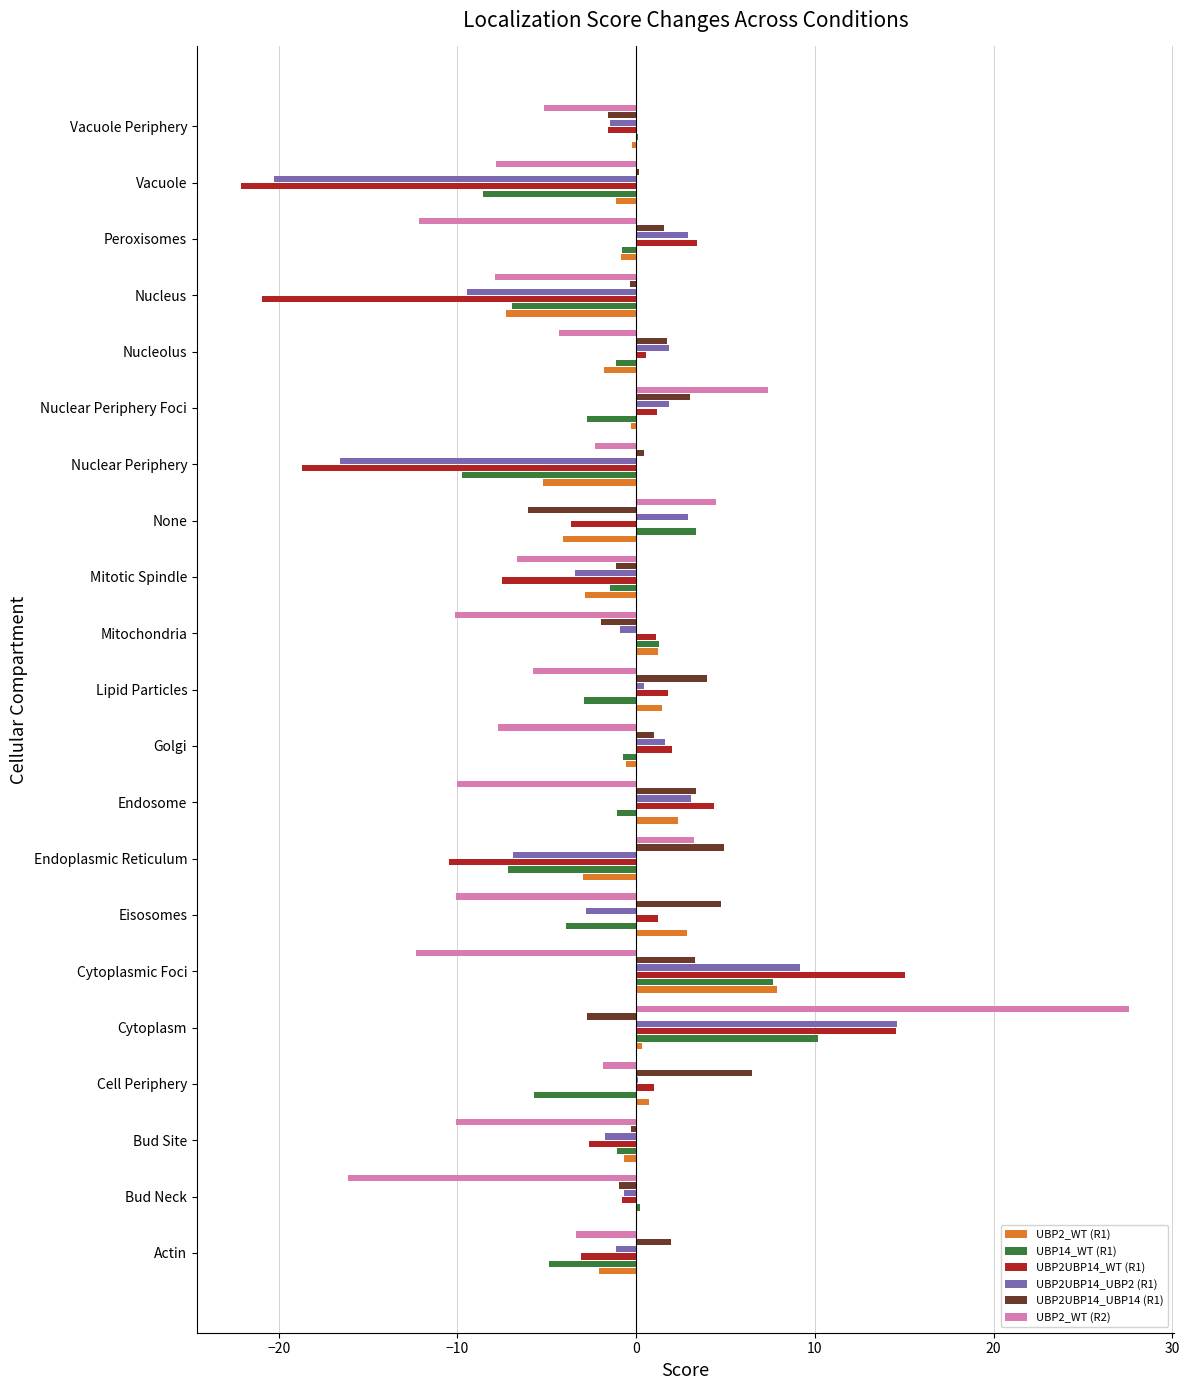

Is the value of UBP14_WT (R1) at Actin greater than the value of UBP2_WT (R1) at Endoplasmic Reticulum?

No